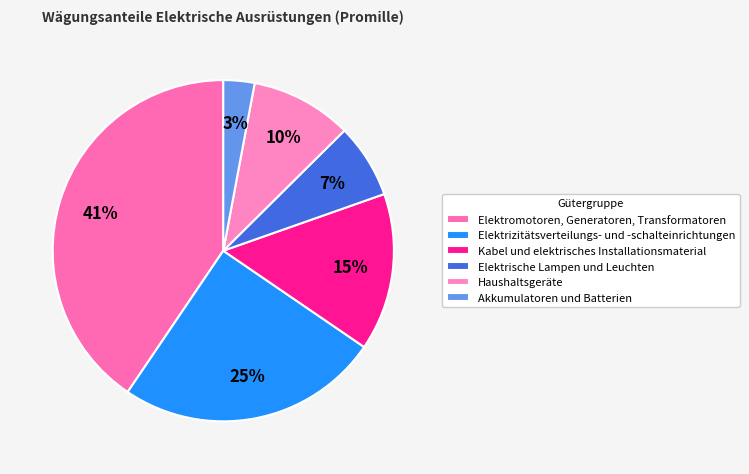

How many segments does this pie chart have?

6